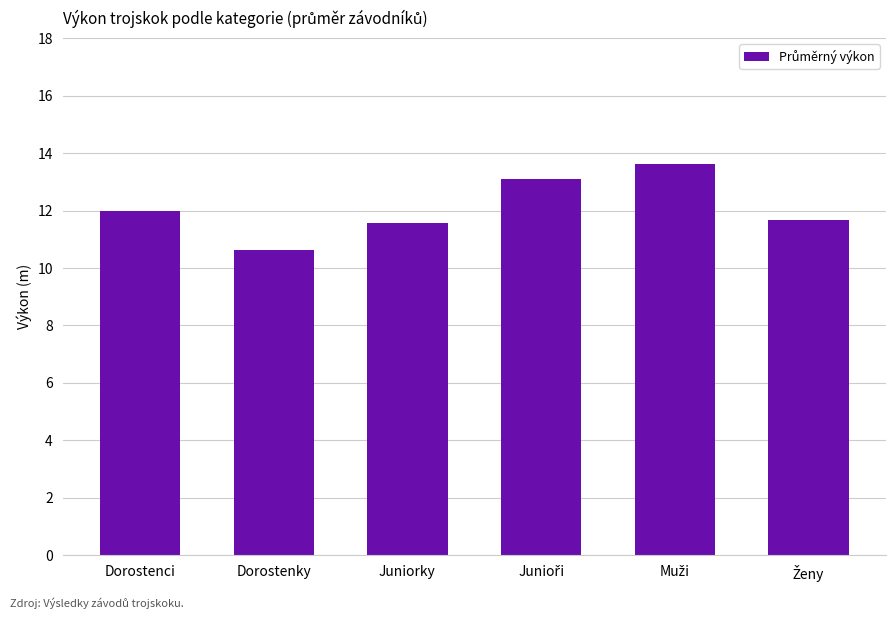

Is it true that the value at Juniorky is 11.6?

True